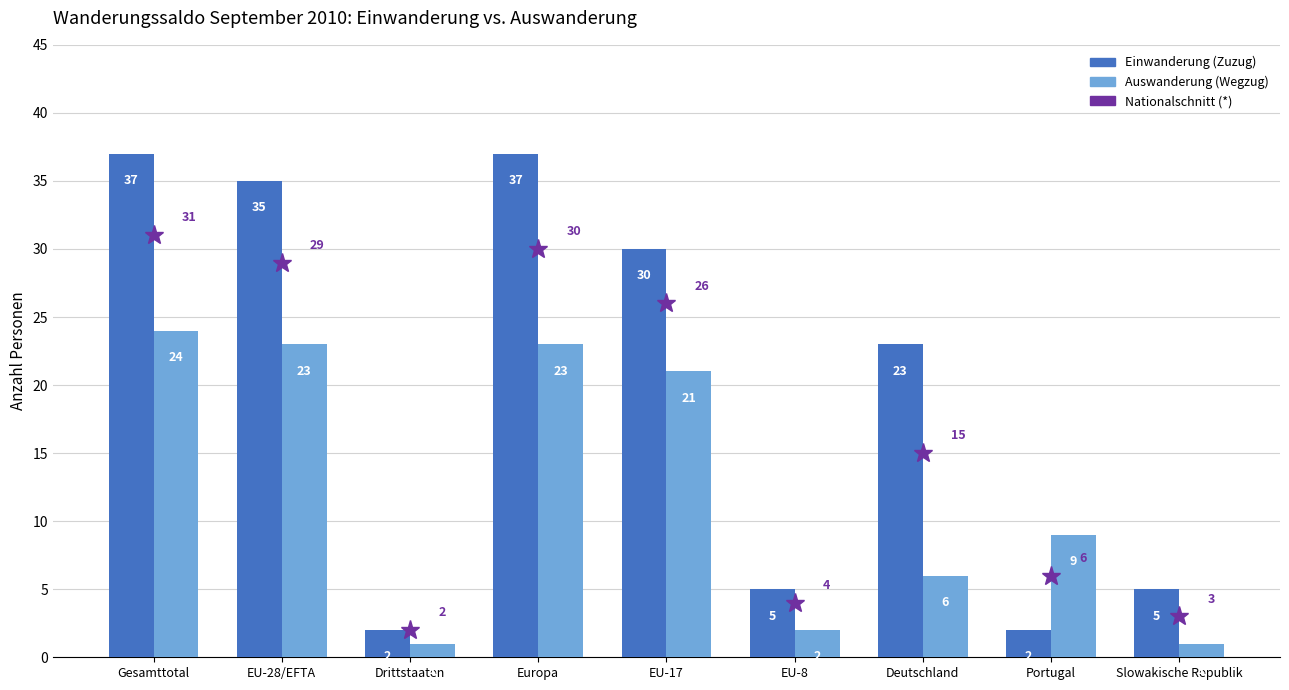

Between EU-28/EFTA and Drittstaaten, which series saw the biggest shift?

Einwanderung (Zuzug)